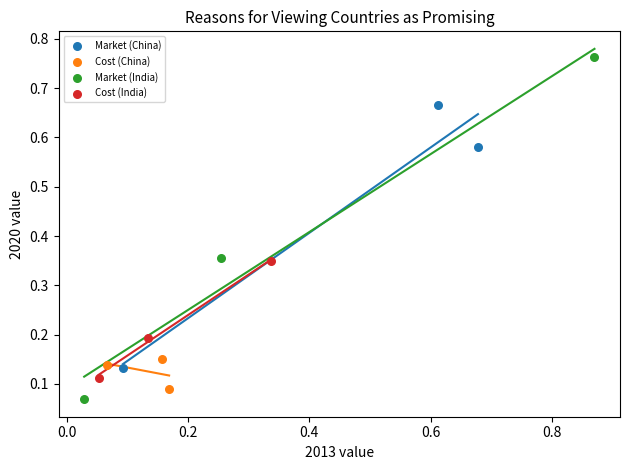

Which series reaches the minimum Y coordinate?

Market (India)